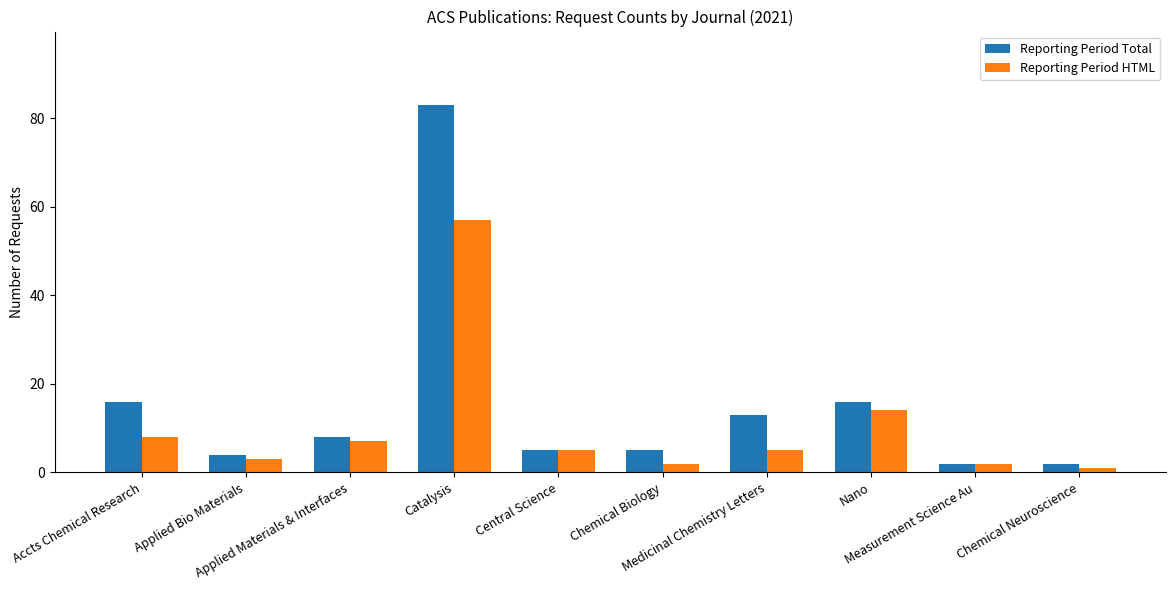

What are all the series names shown in the legend?

Reporting Period Total, Reporting Period HTML